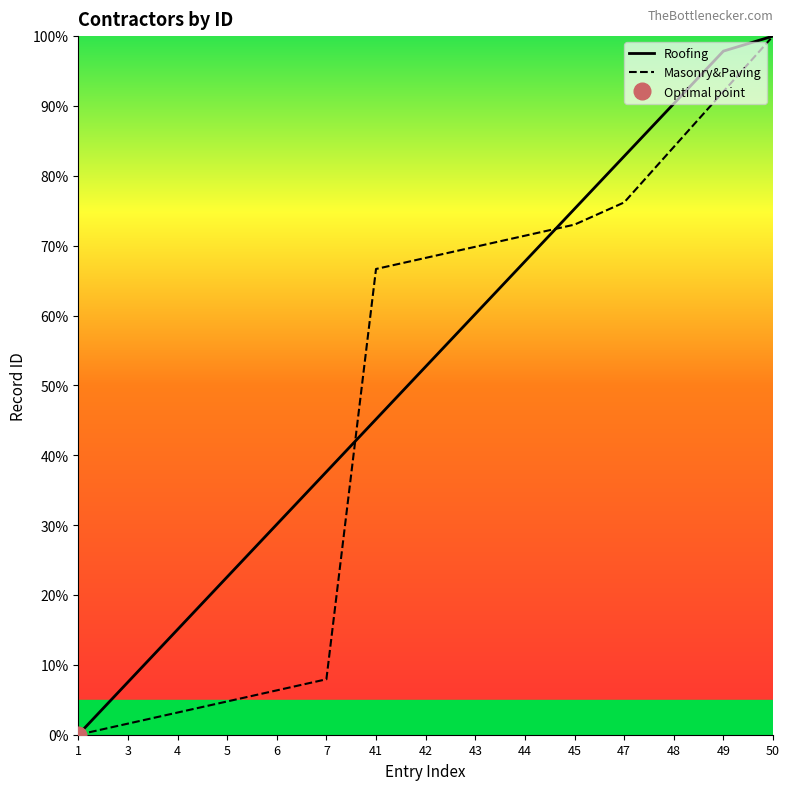

What is the value of the Roofing point at the 13th from the left?

90.3